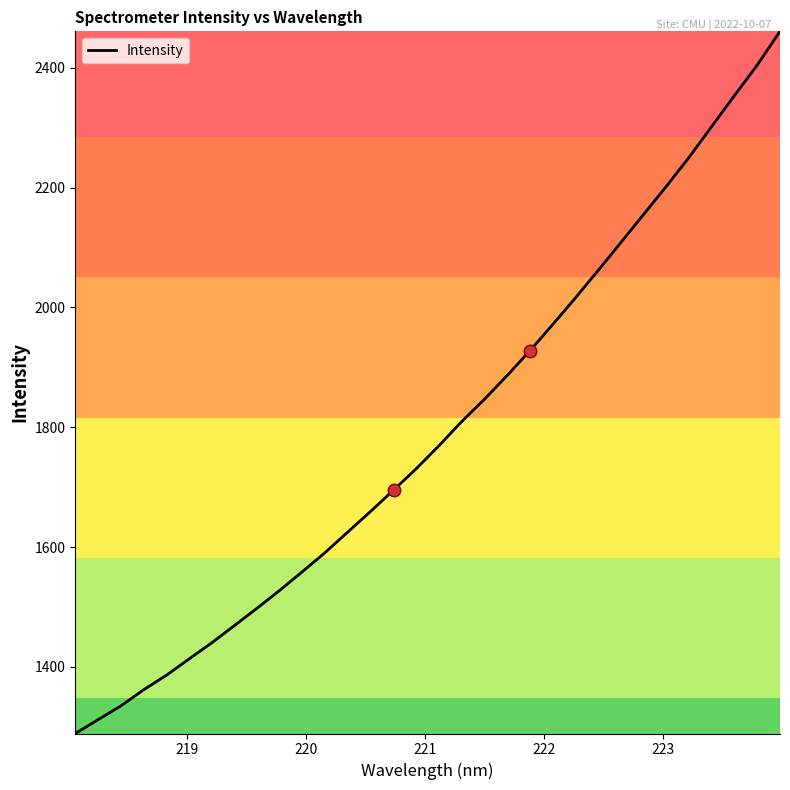

What is the maximum value shown in the chart?

2461.0